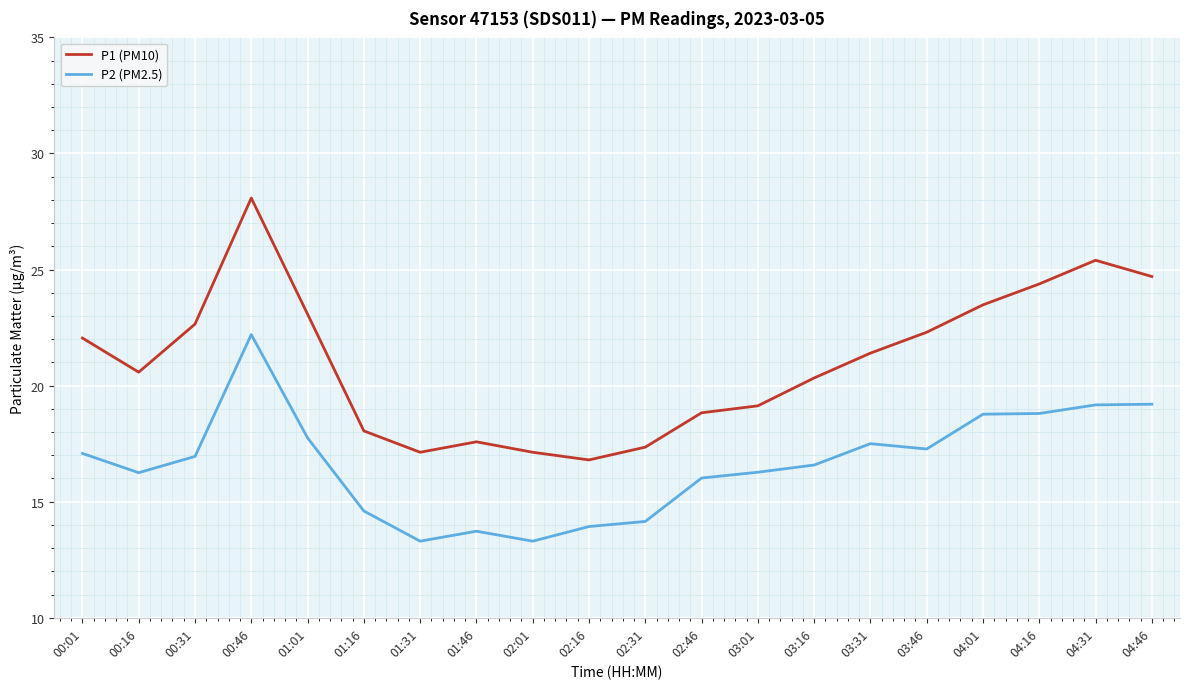

List the series in order of their overall mean, highest first.

P1 (PM10), P2 (PM2.5)